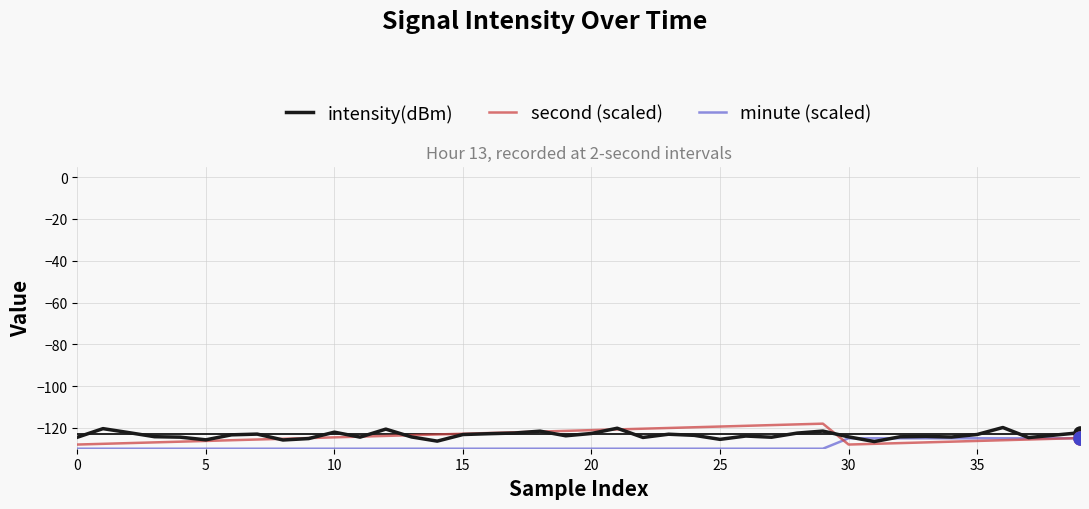

What are all the series names shown in the legend?

intensity(dBm), second (scaled), minute (scaled)